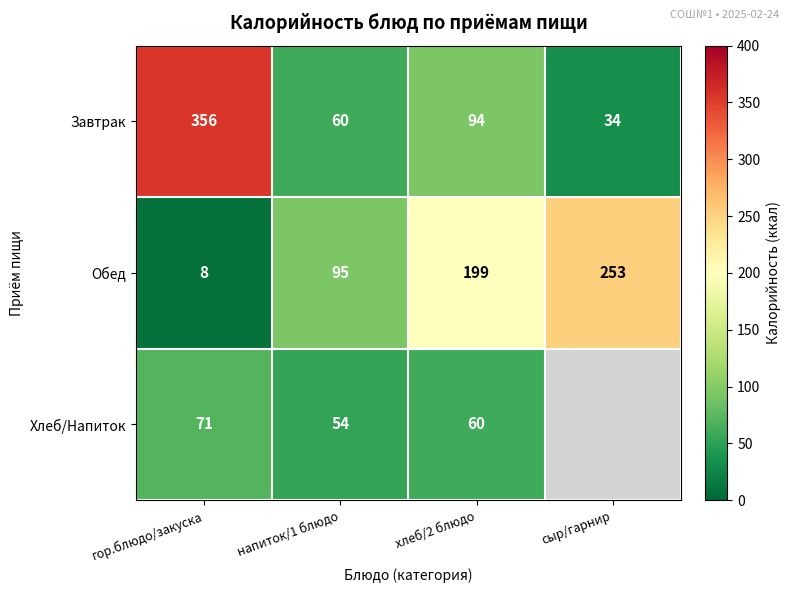

At which category is the sum across all series the highest?

гор.блюдо/закуска